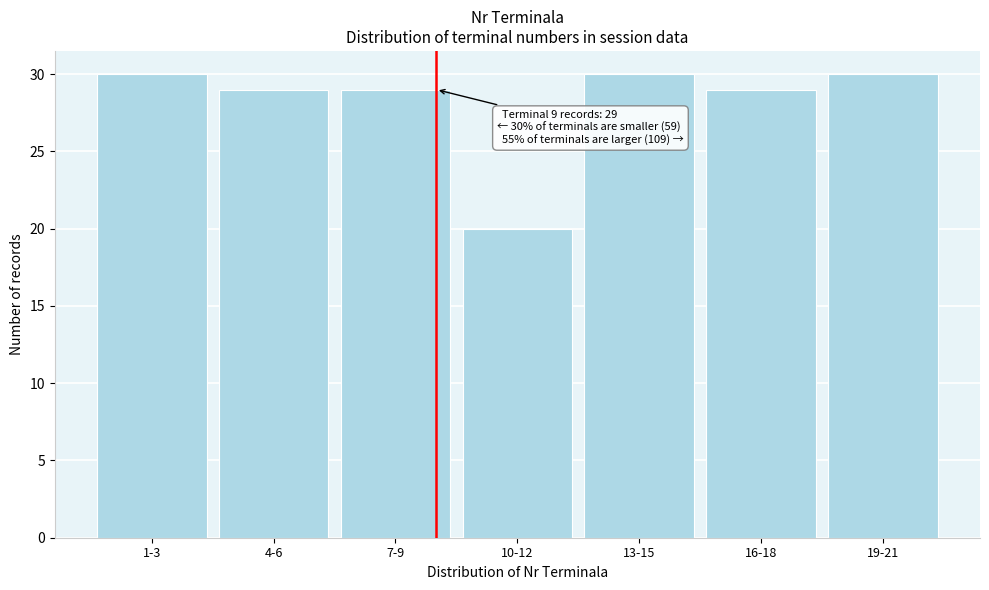

Reading left to right, extract all data points from this chart.

30	29	29	20	30	29	30